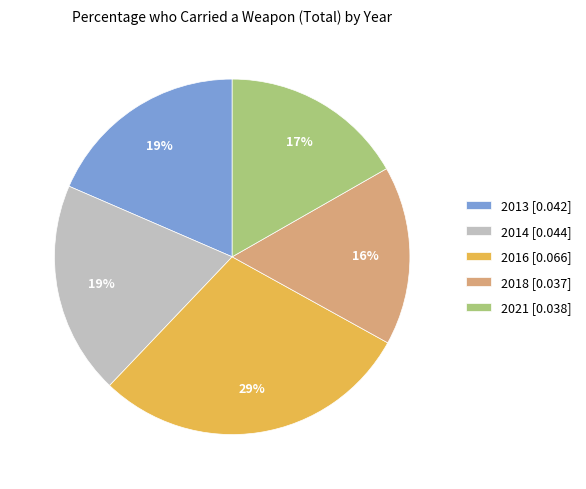

To the nearest percent, what portion does 2018 [0.037] represent?

16%